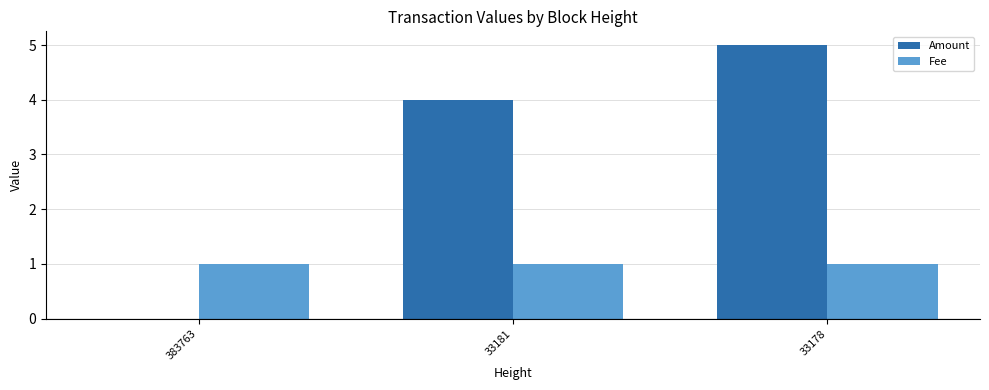

What is the sum of the Amount values at 383763 and 33181?

4